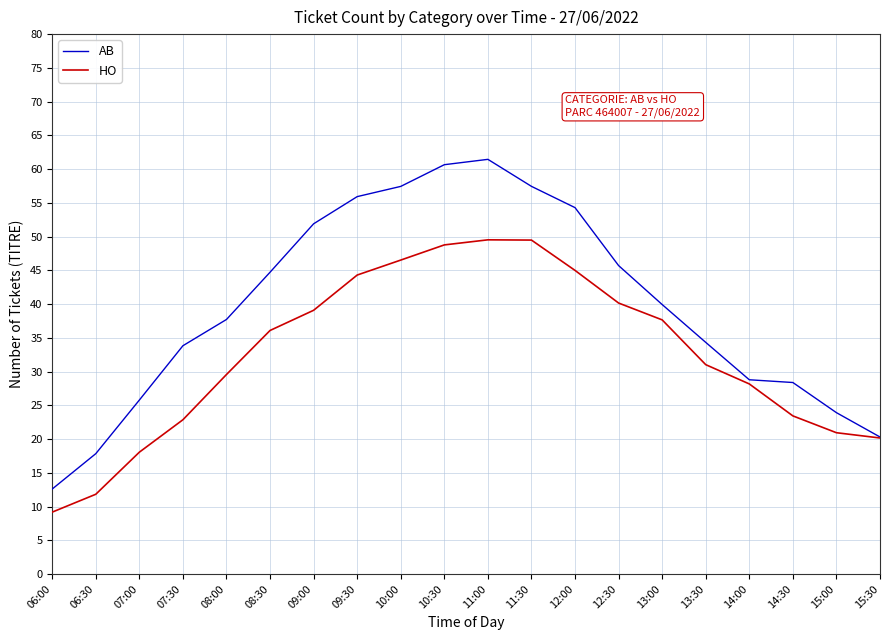

Between 11:30 and 15:30, which series saw the biggest shift?

AB